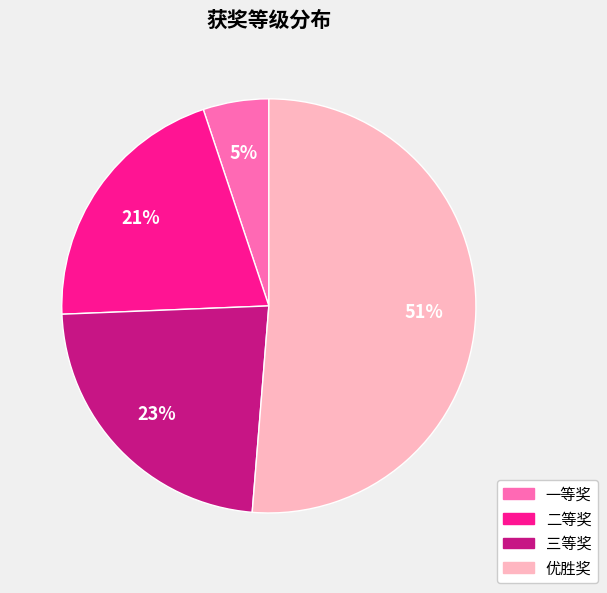

Which slice represents more than half of the pie?

优胜奖